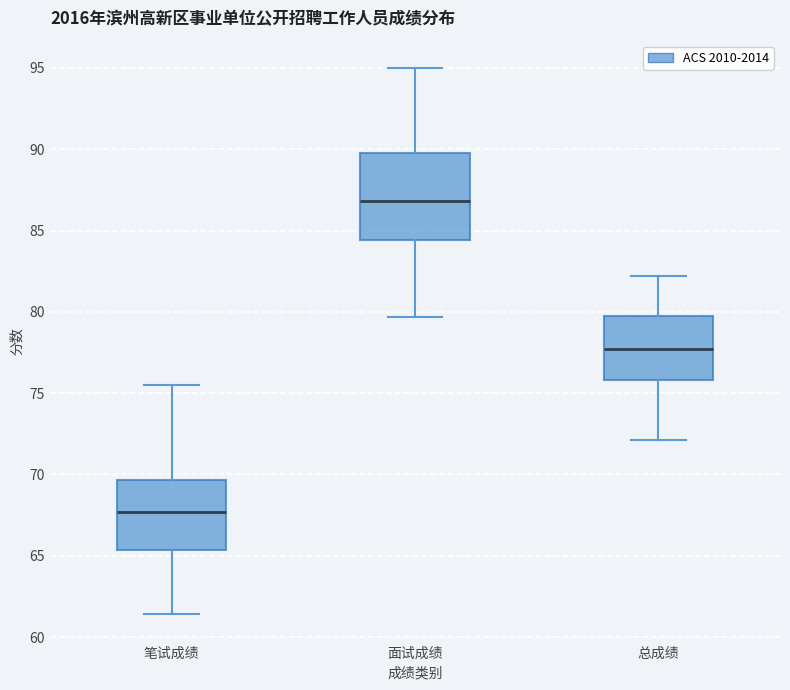

Which box is the tallest, from its lower edge to its upper edge?

面试成绩